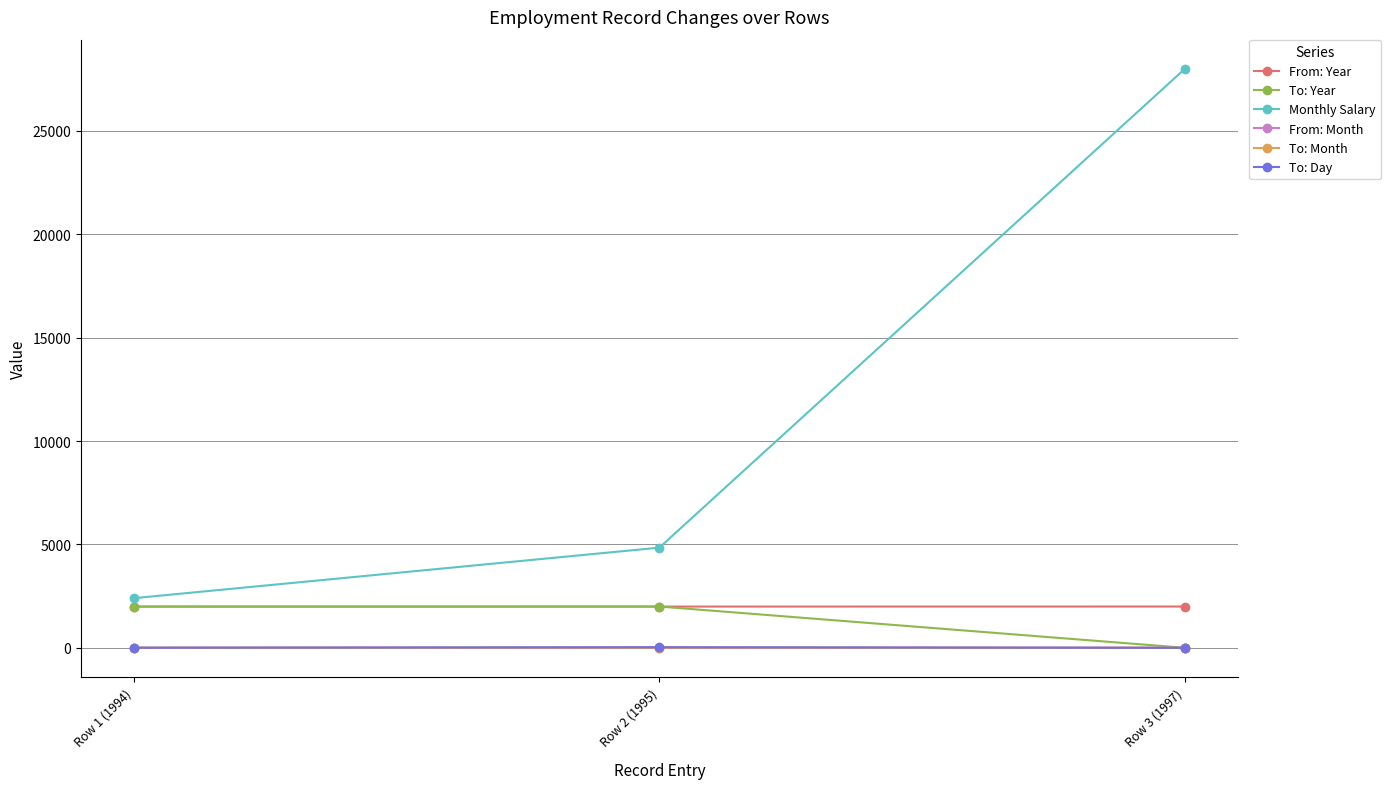

What is the value of the From: Month point at the 2nd from the left?

6